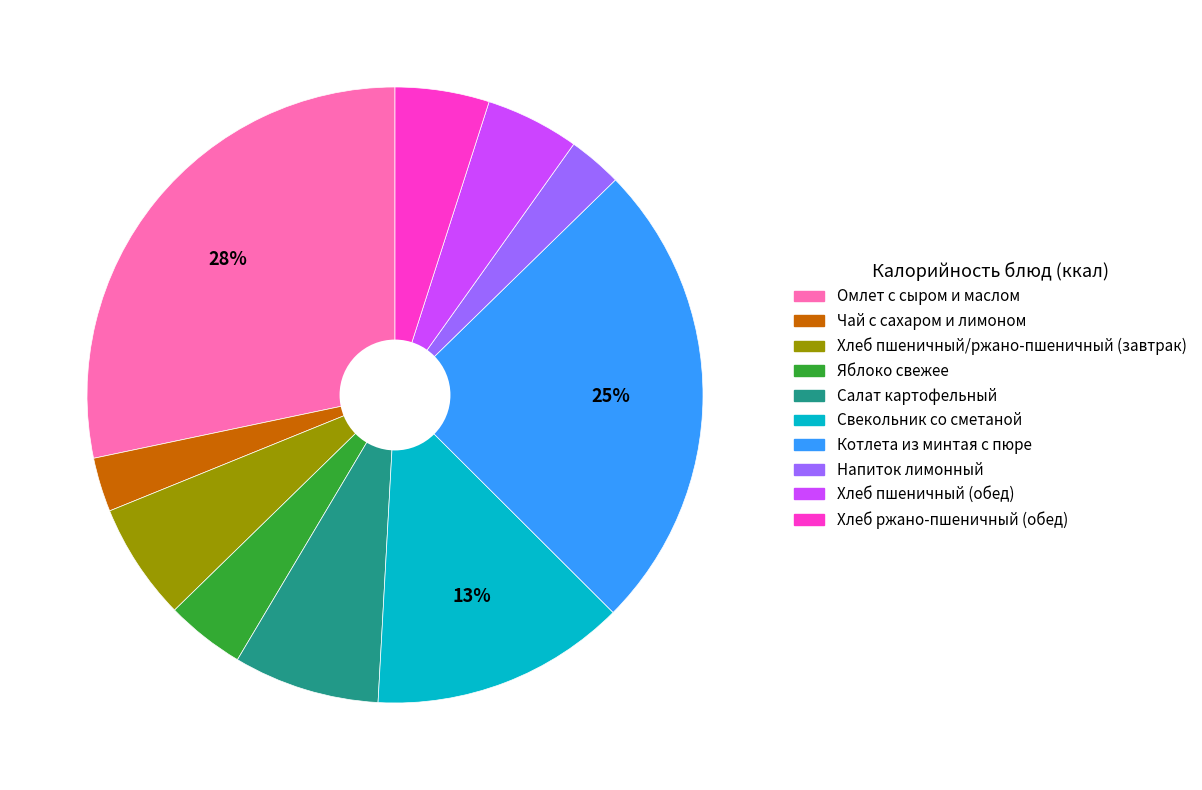

How many segments does this pie chart have?

10